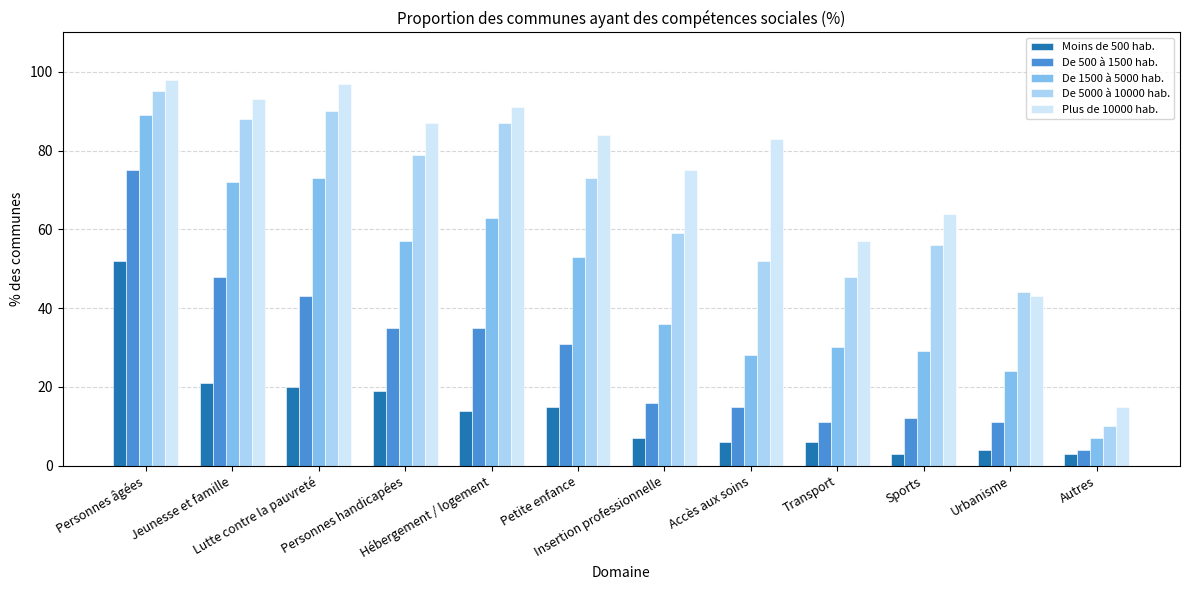

Which category has the highest value in the Plus de 10000 hab. series?

Personnes âgées